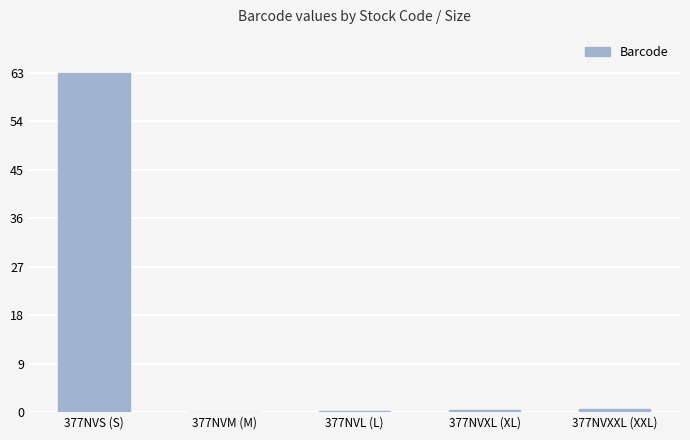

How many distinct data groups are displayed?

1